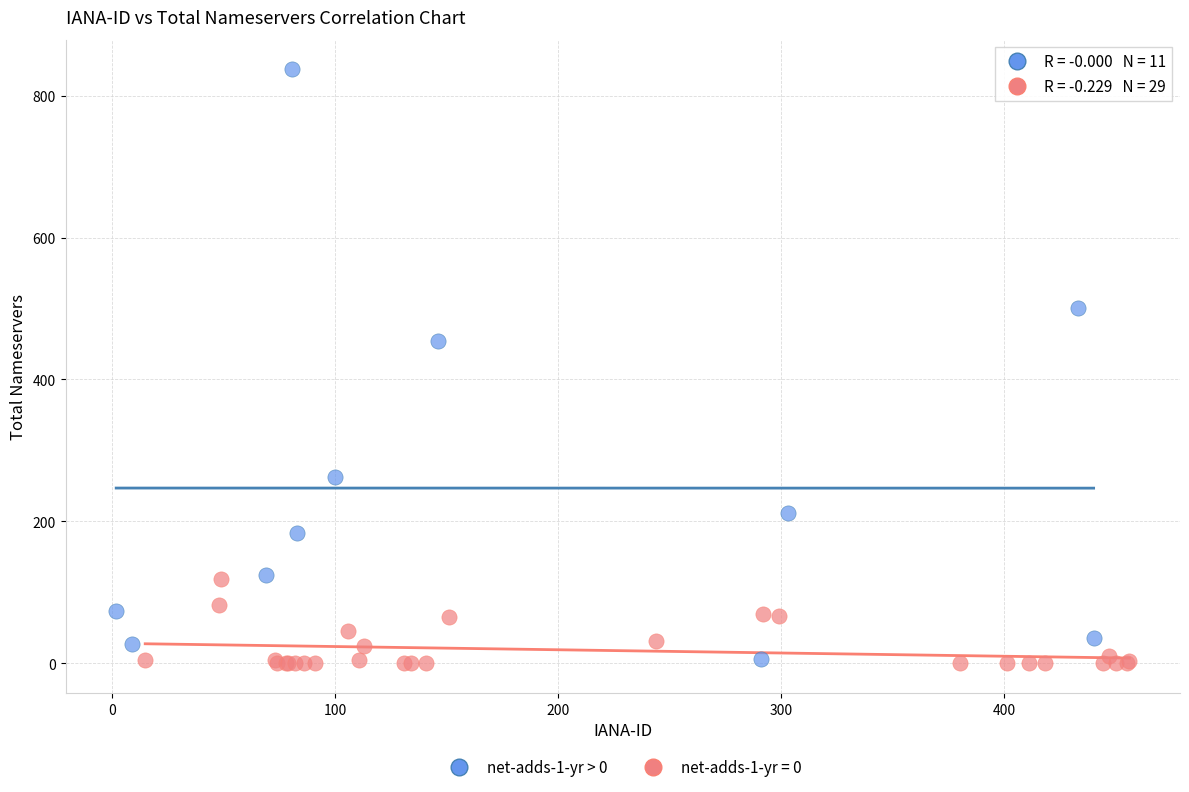

Which series has the widest spread of Y values?

net-adds-1-yr > 0